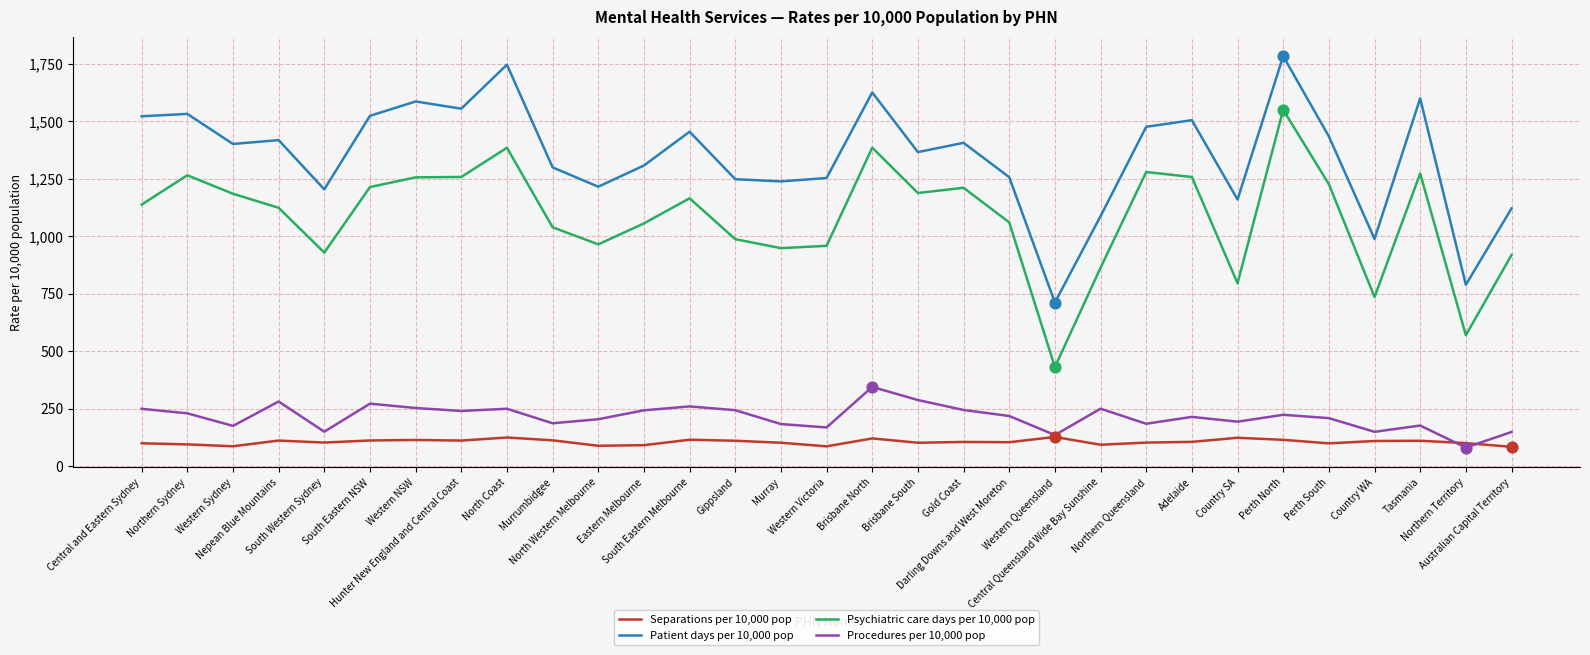

Which series has the widest spread of values?

Psychiatric care days per 10,000 pop